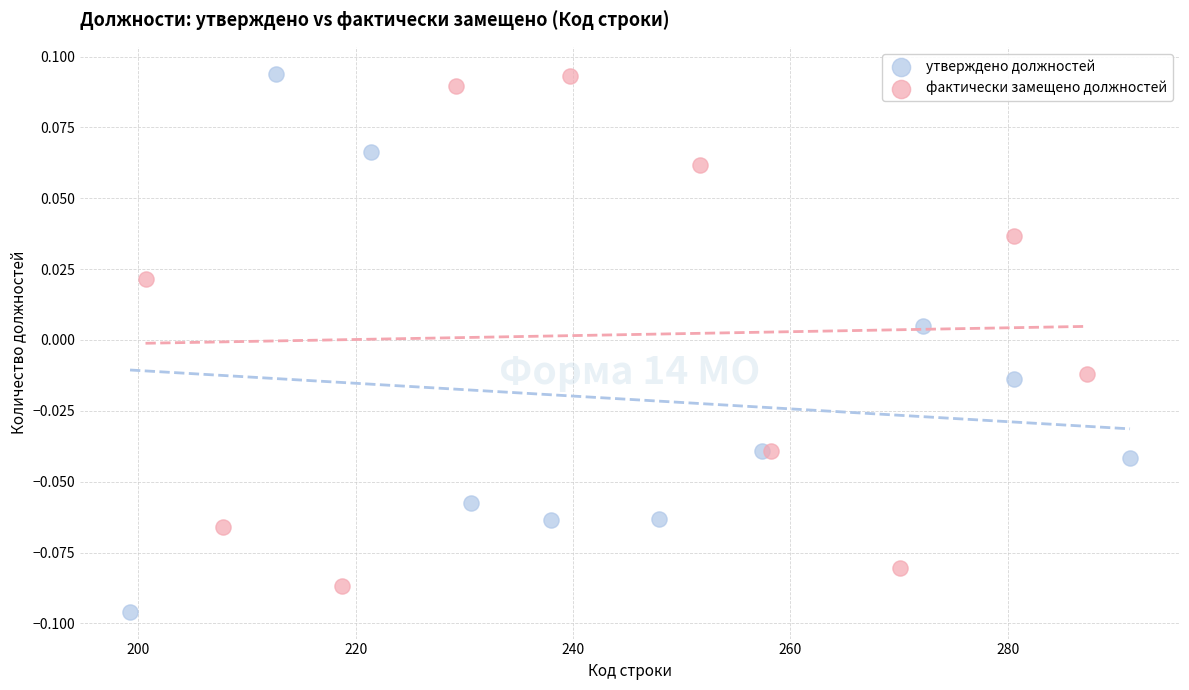

Which series contains the lowest Y value?

утверждено должностей